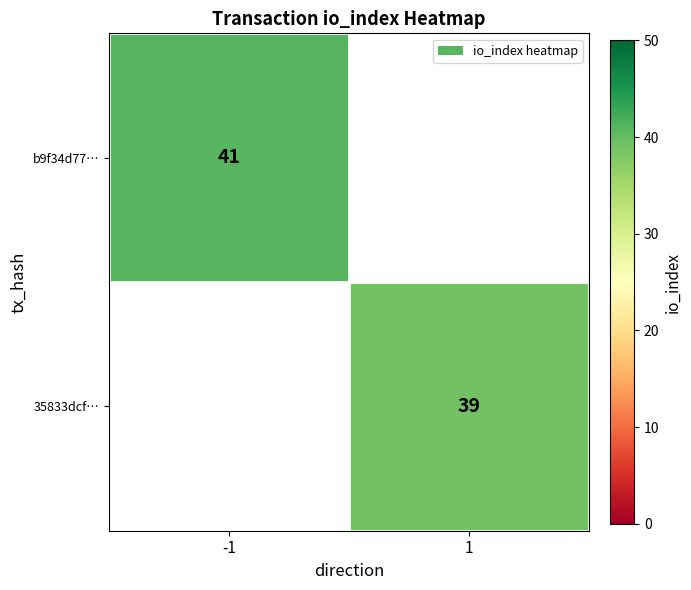

What is the greatest value displayed?

41.0